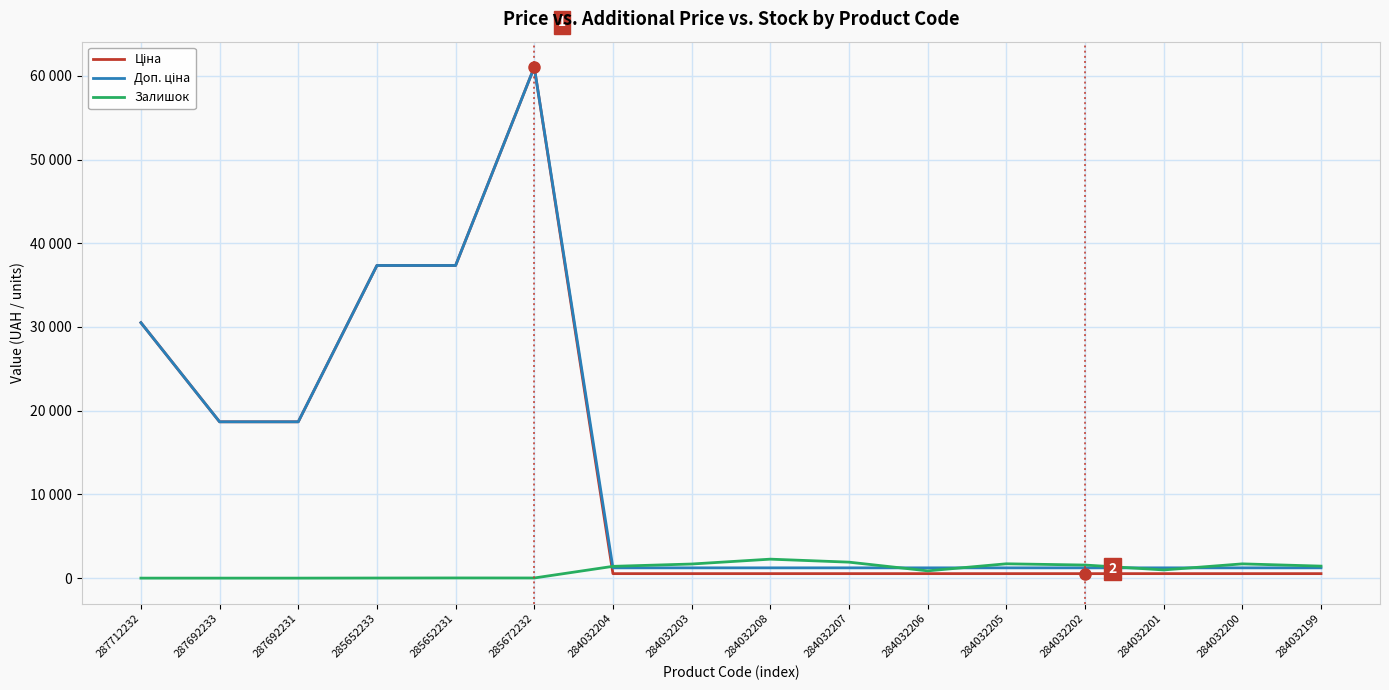

Which series has the largest total across all categories?

Доп. ціна